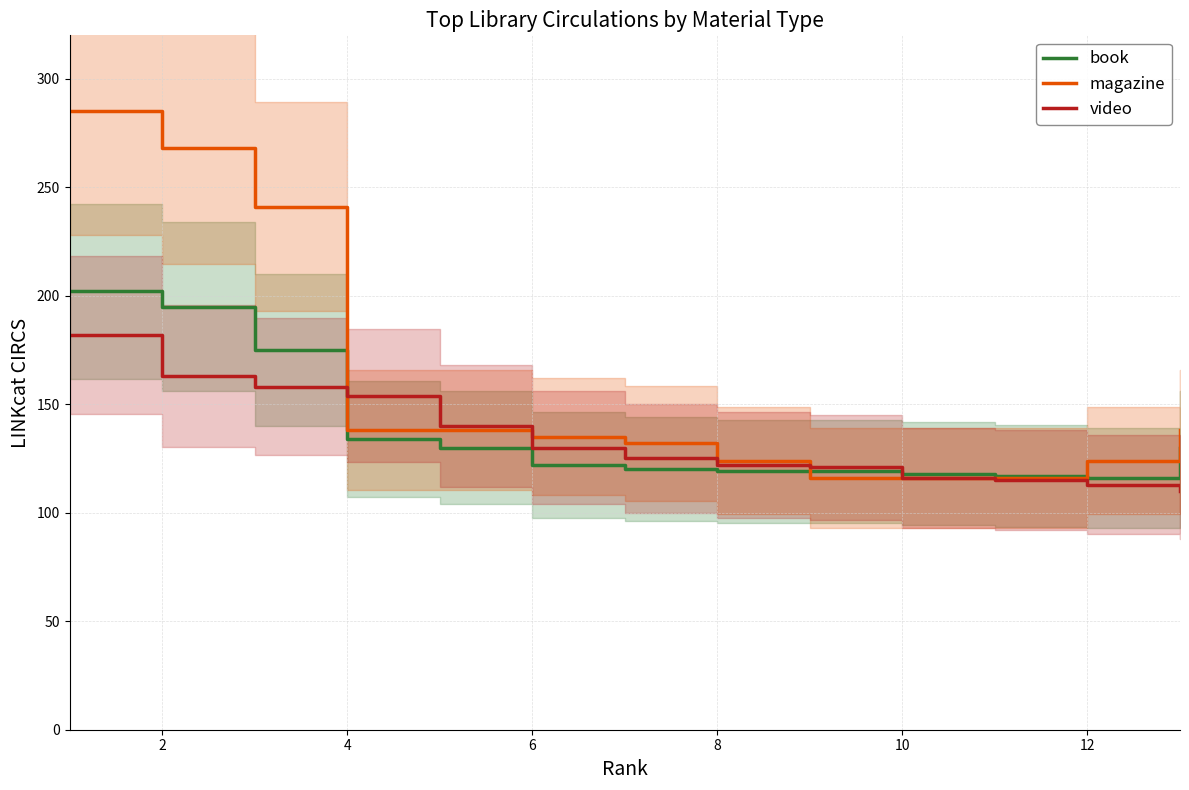

What is the difference between the maximum and minimum values in the video series?

72